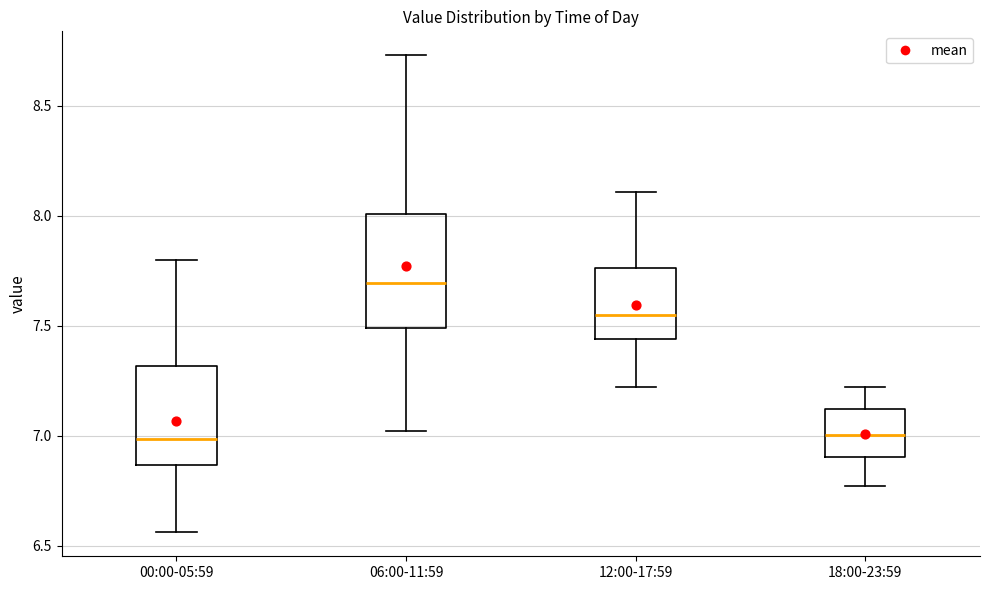

Where is the upper edge of the box for 12:00-17:59 on the y-axis? The values are not printed on the chart, so give them approximately, as read against the axis.

7.75